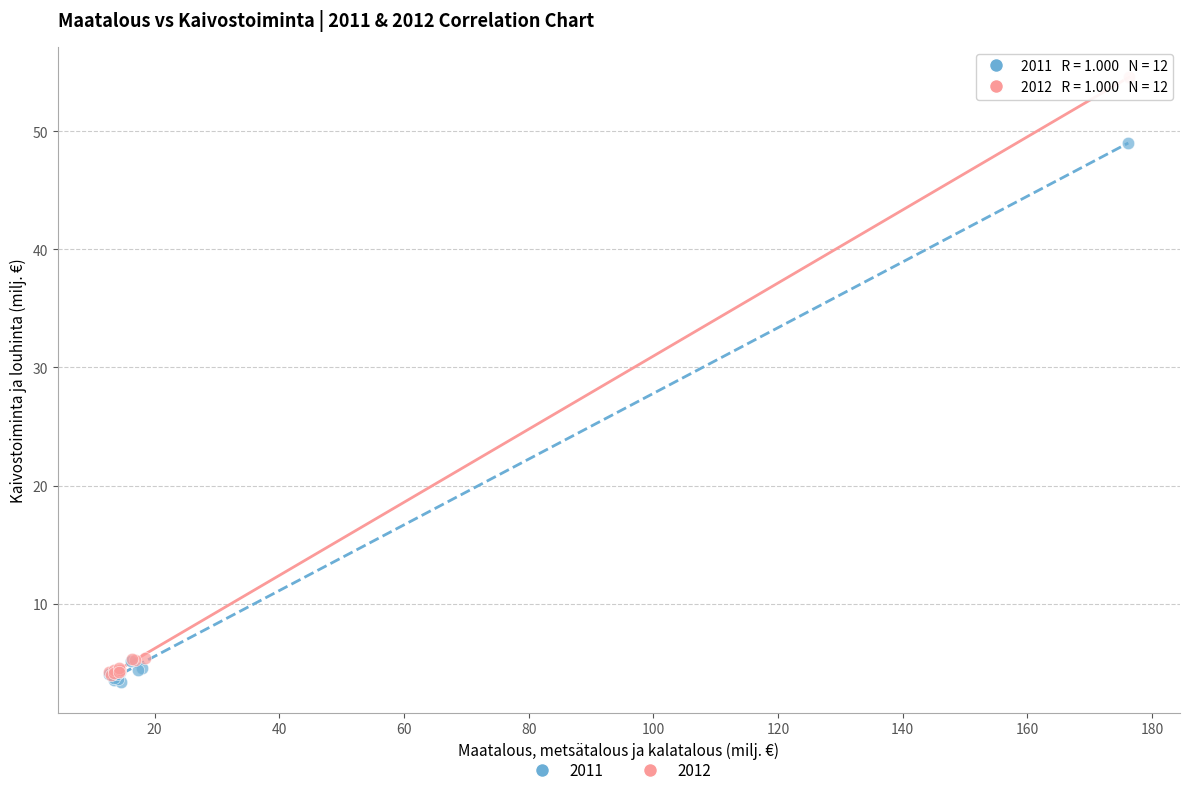

What are all the series names shown in the legend?

2011, 2012